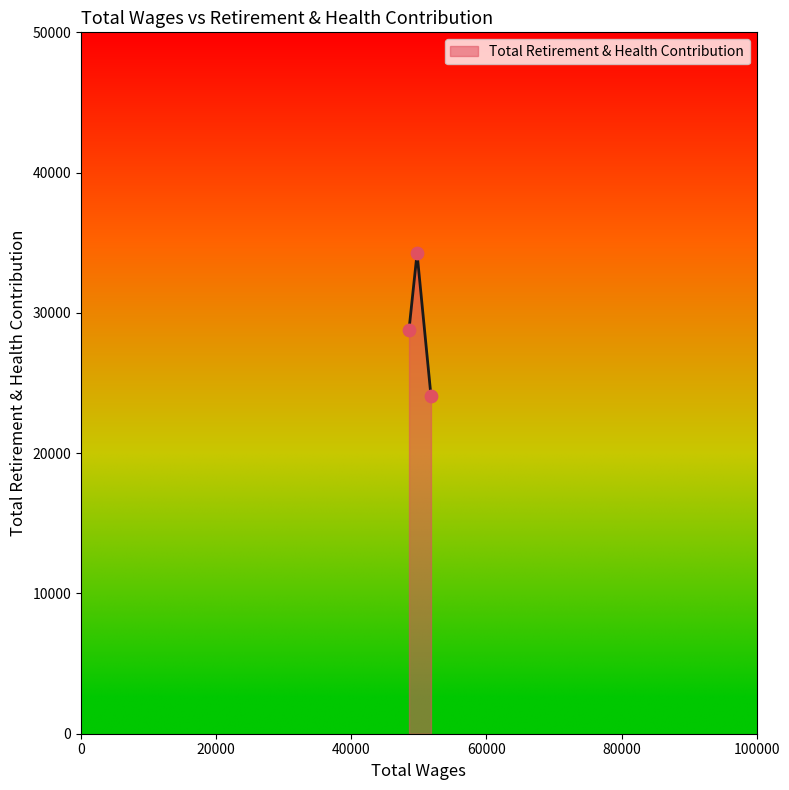

What is the change in value from 49728.0 to 48539.0?

-5420